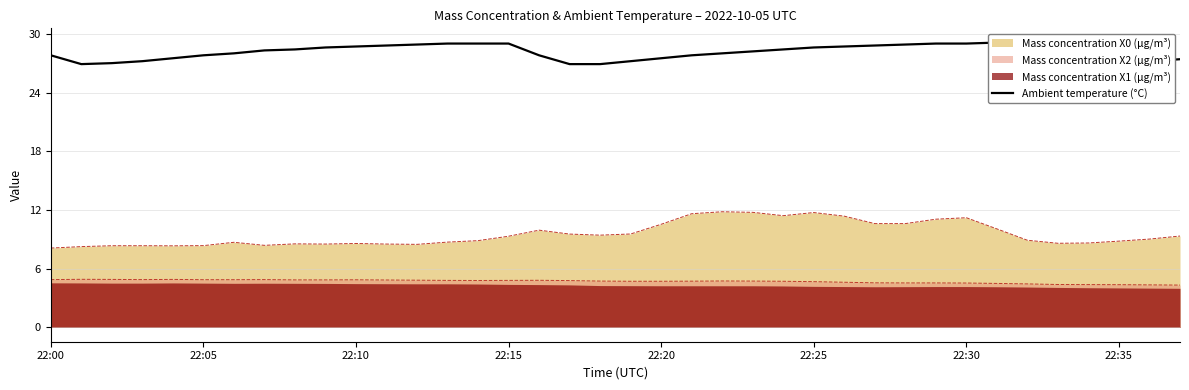

What is the average value?

28.1